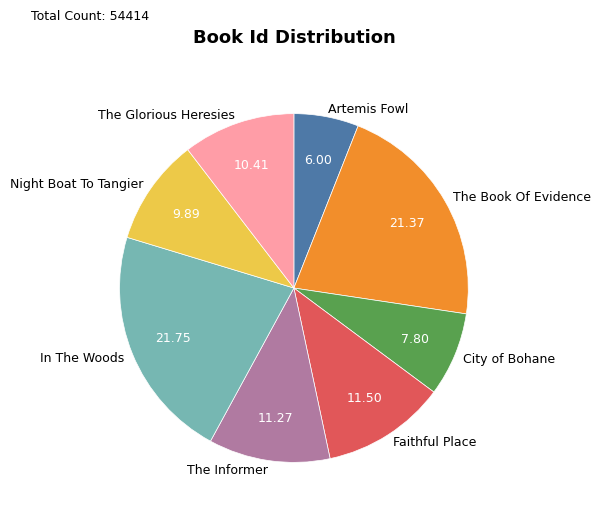

Which category has the smallest portion of the pie?

Artemis Fowl